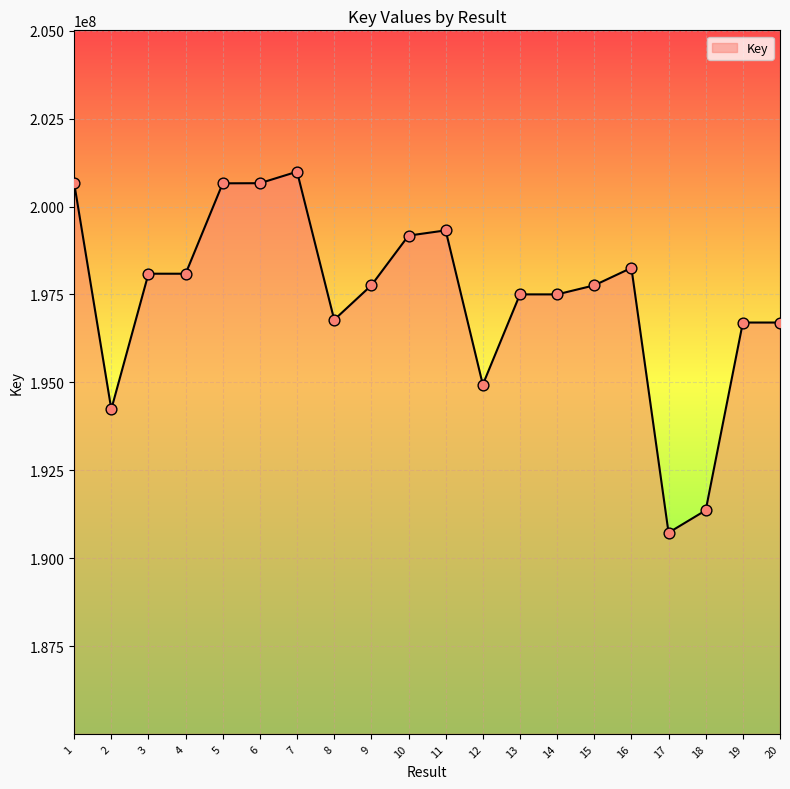

Which has a higher value, 16 or 2?

16